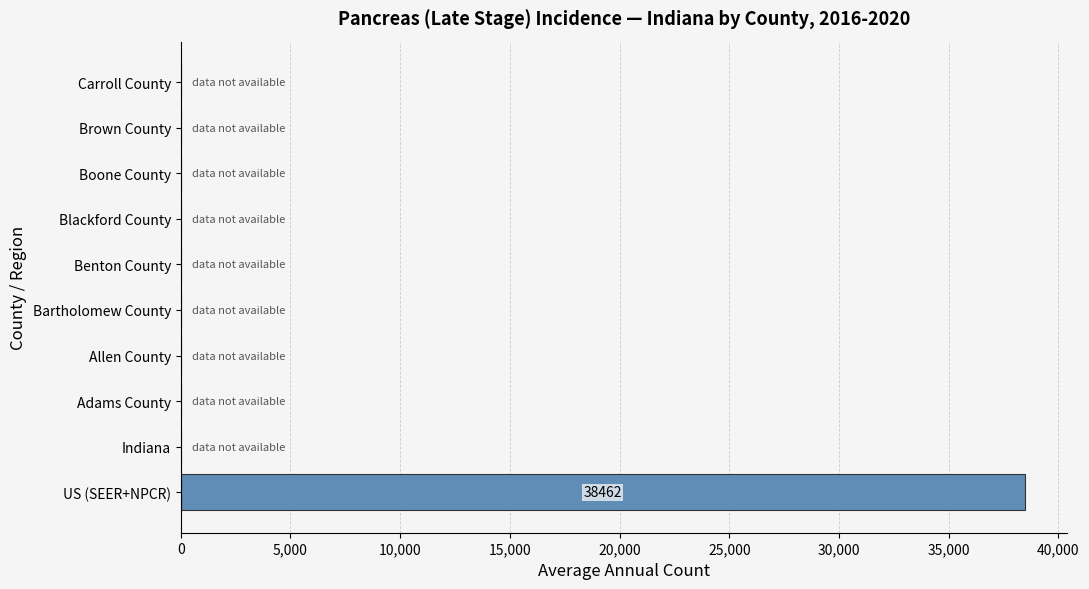

What is the sum of the values at US (SEER+NPCR) and Carroll County?

38462